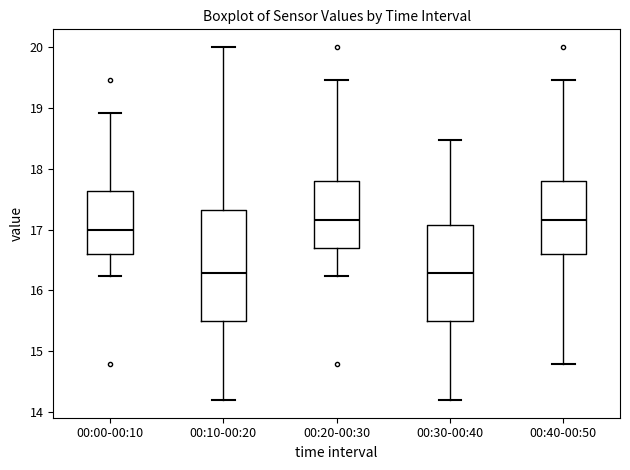

Where does the upper whisker of the box for 00:10-00:20 end on the y-axis? The values are not printed on the chart, so give them approximately, as read against the axis.

20.0